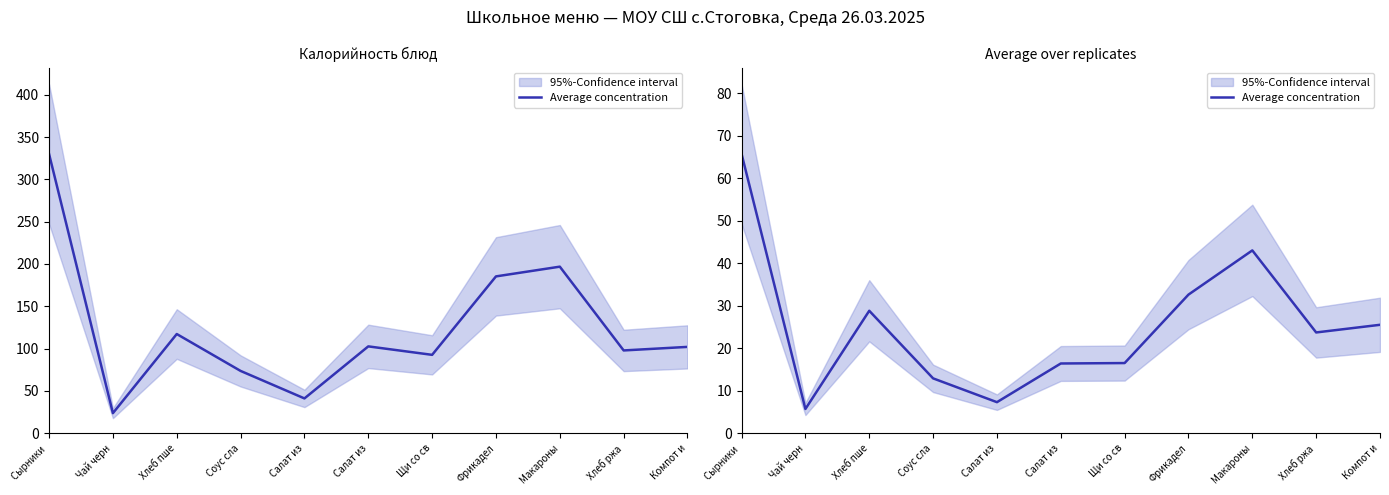

Where does the data first go above 23?

Сырники 